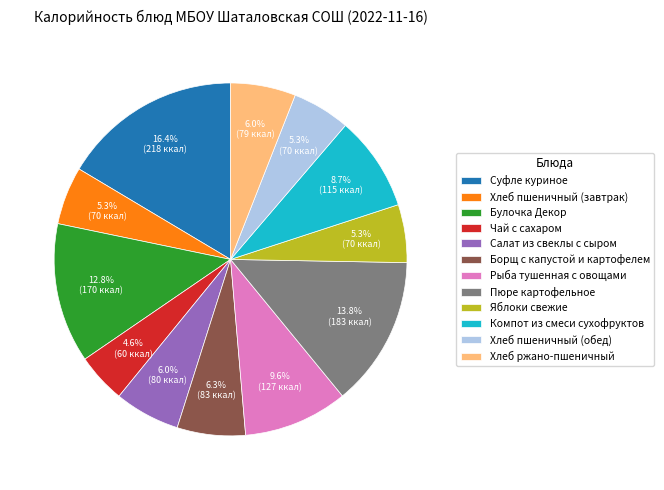

Is Чай с сахаром the majority of the pie?

No